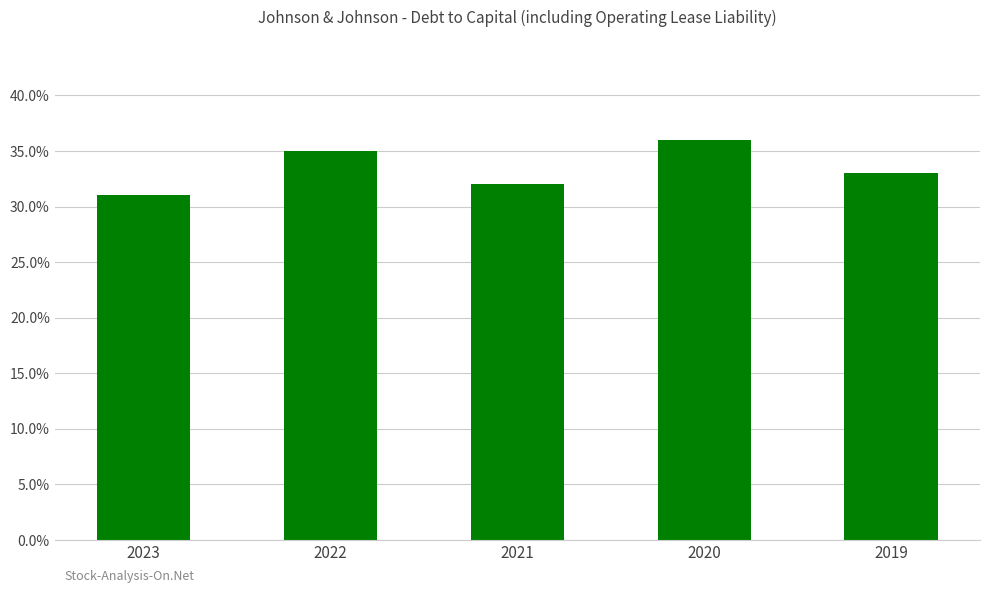

What is the sum of all values?

1.7